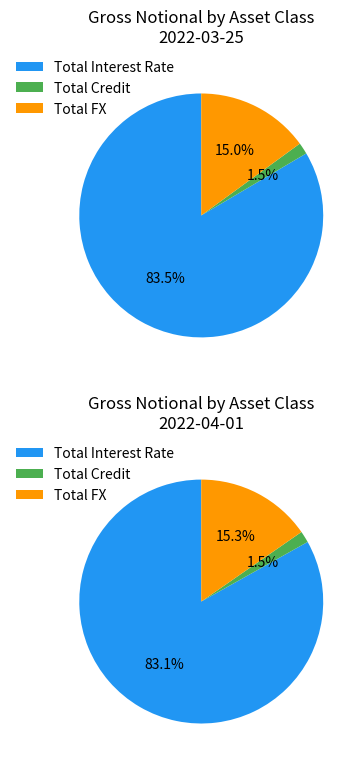

What is the smallest slice in the pie chart?

Total Credit